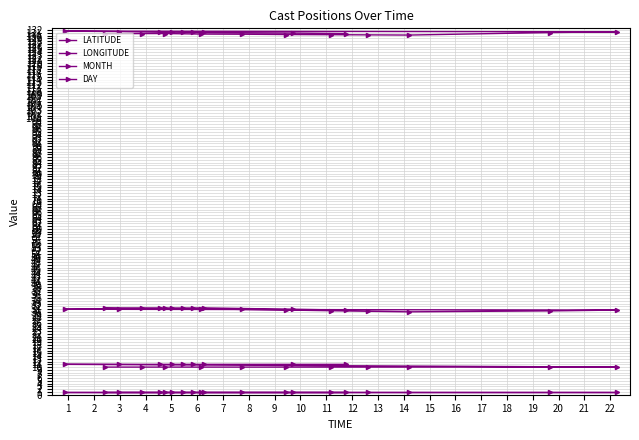

The DAY series shows 10.0 at 5. True or false?

True